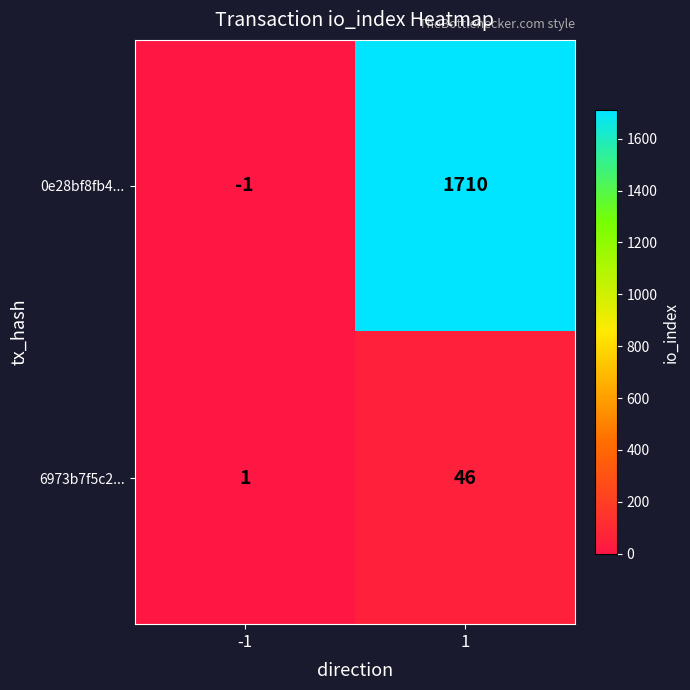

What is the approximate value of 0e28bf8fb4... at 1?

1710